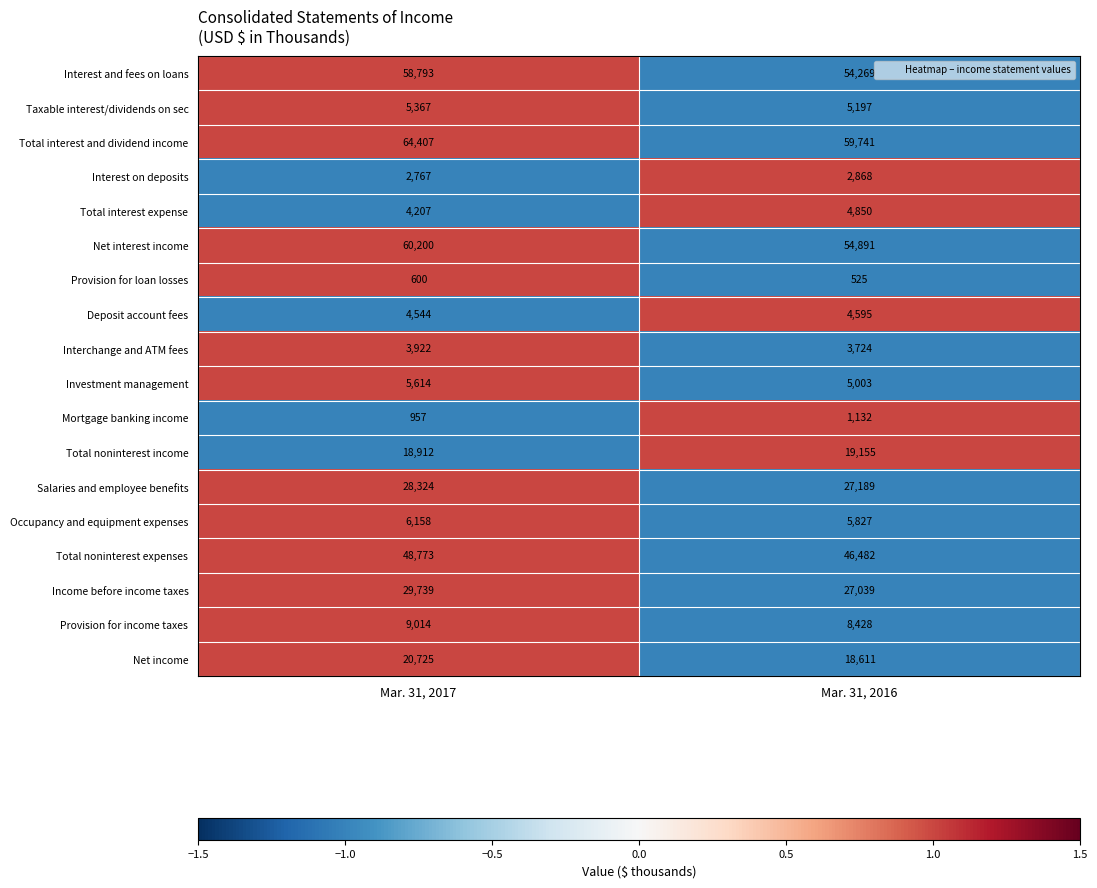

What is the smallest value displayed?

525